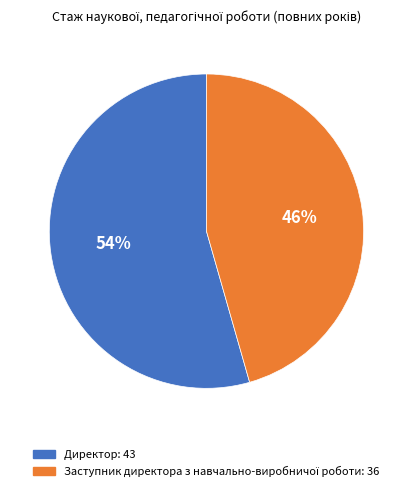

Which category has the biggest portion of the pie?

Директор